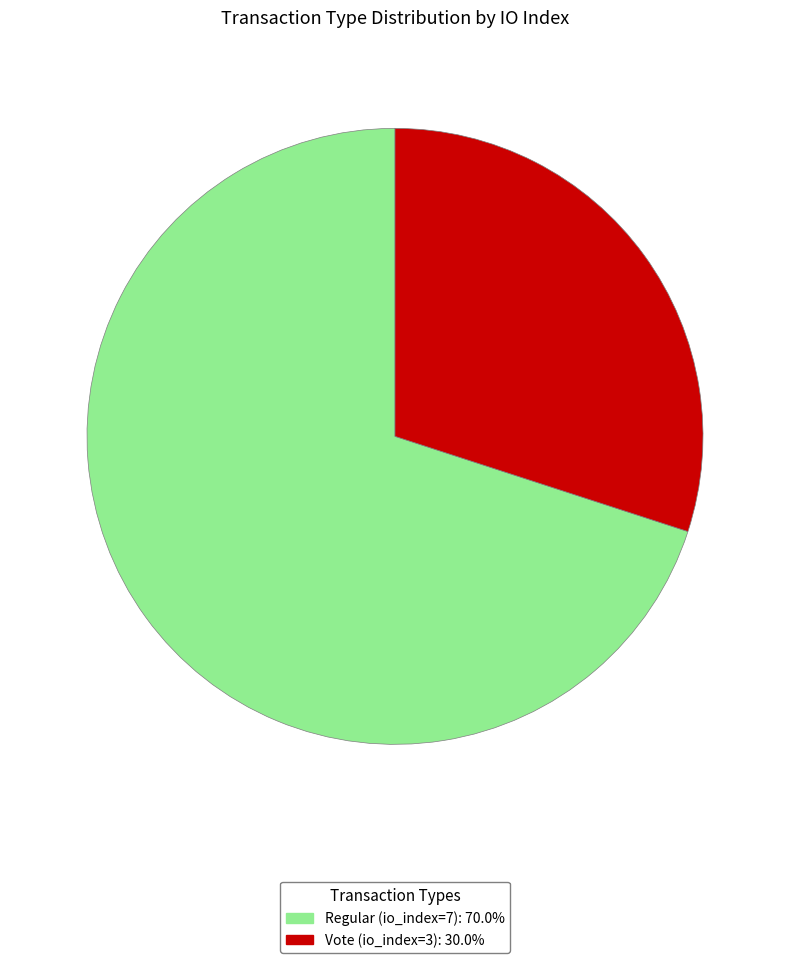

Rank the categories by value from highest to lowest.

Regular (io_index=7), Vote (io_index=3)